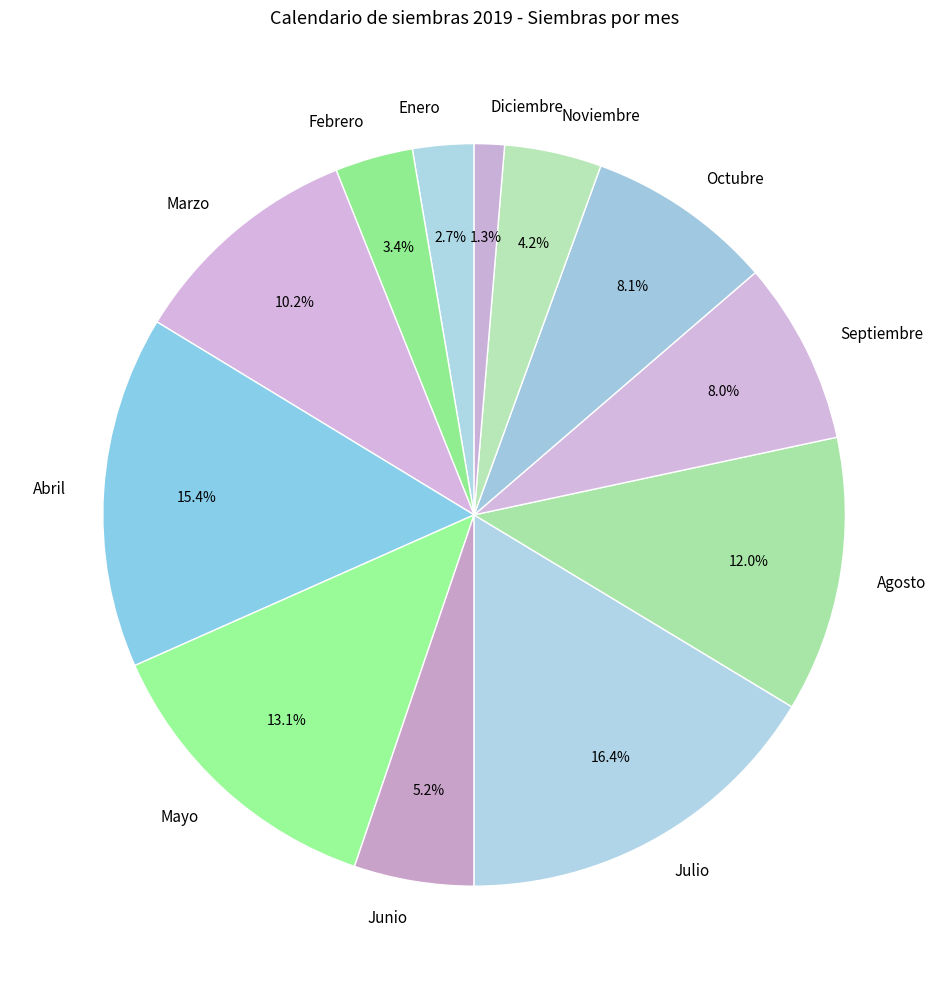

What is the largest slice in the pie chart?

Julio